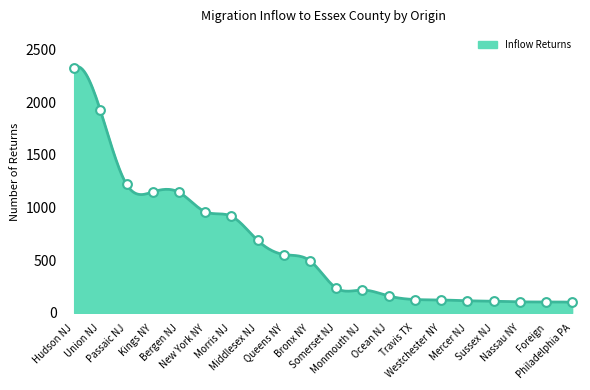

Between Somerset NJ and Bergen NJ, which is larger?

Bergen NJ